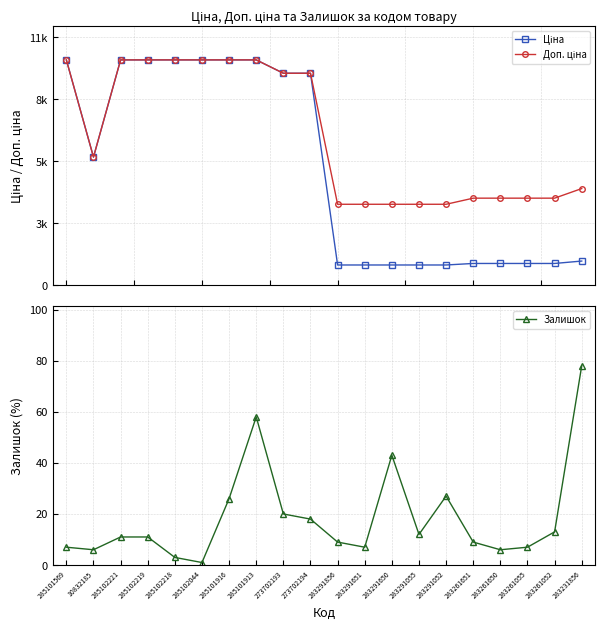

How many values in the Залишок series exceed 11?

9